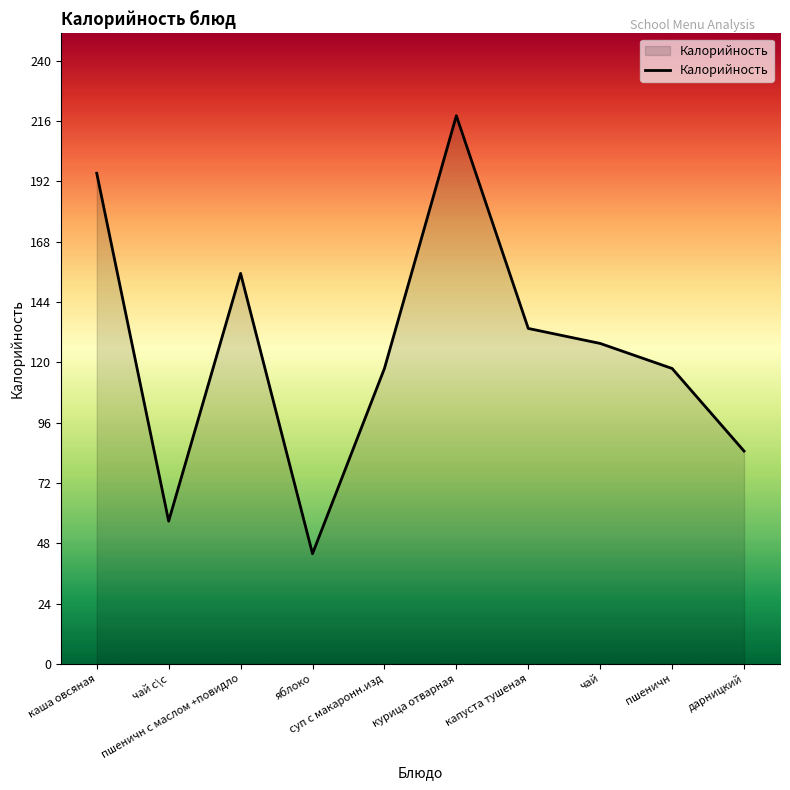

Count the number of data series in this chart.

1